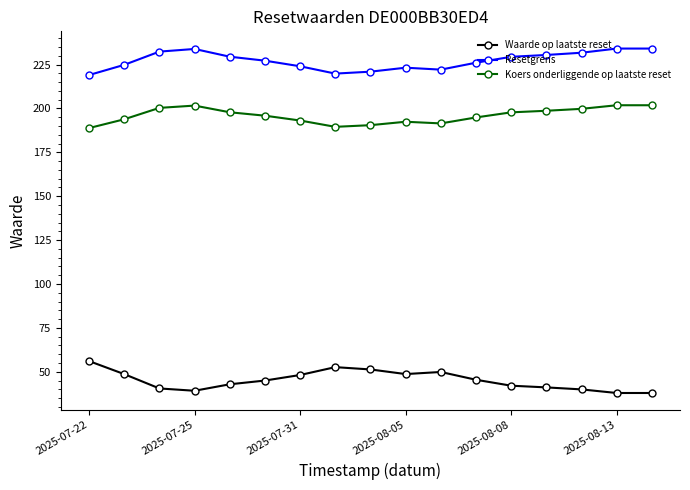

What is the difference between the maximum and minimum values in the Koers onderliggende op laatste reset series?

13.0